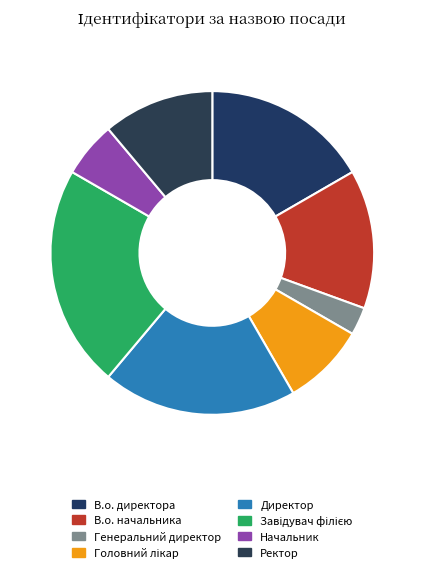

To the nearest percent, what percentage of the pie is Генеральний директор?

3%